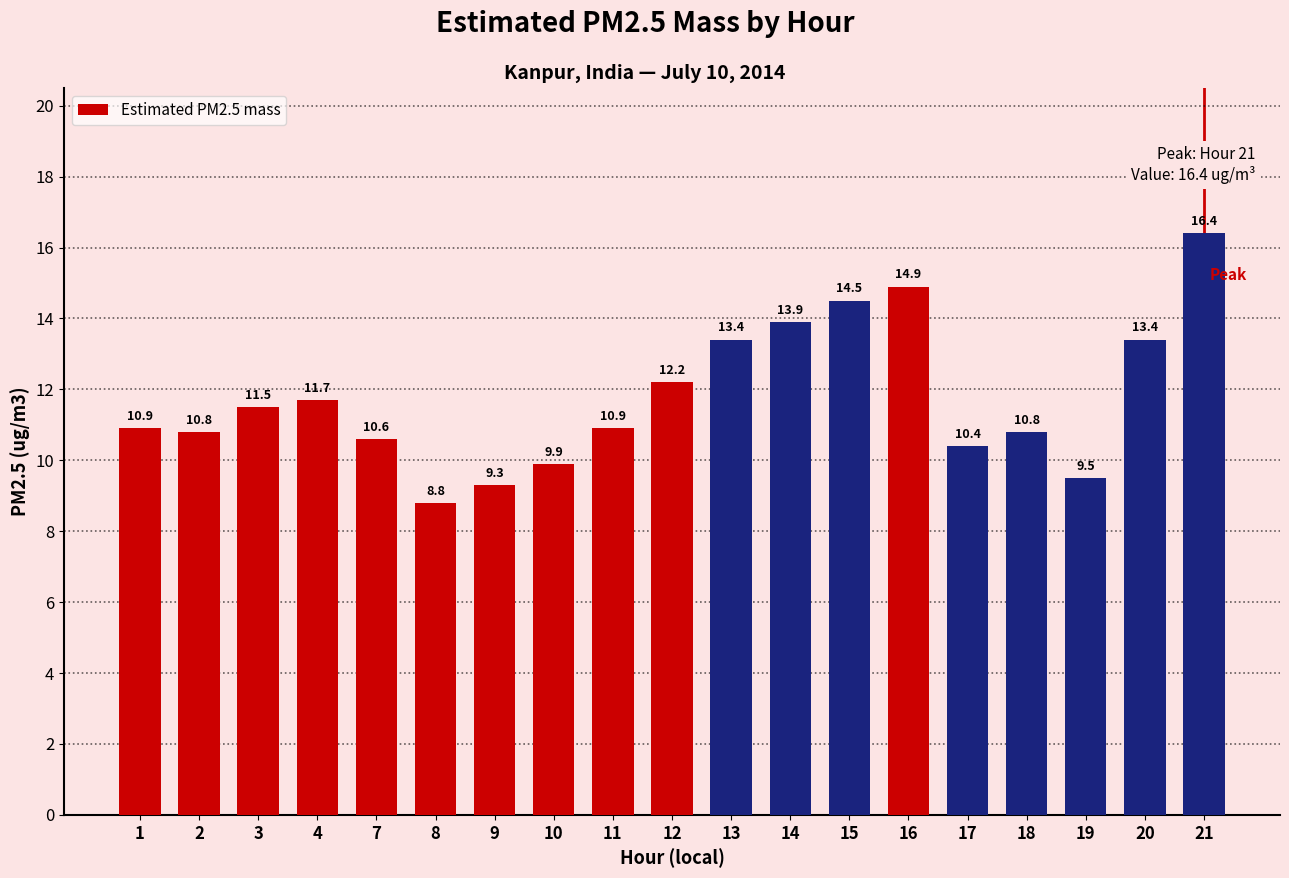

Which category has the lowest value across all series?

8